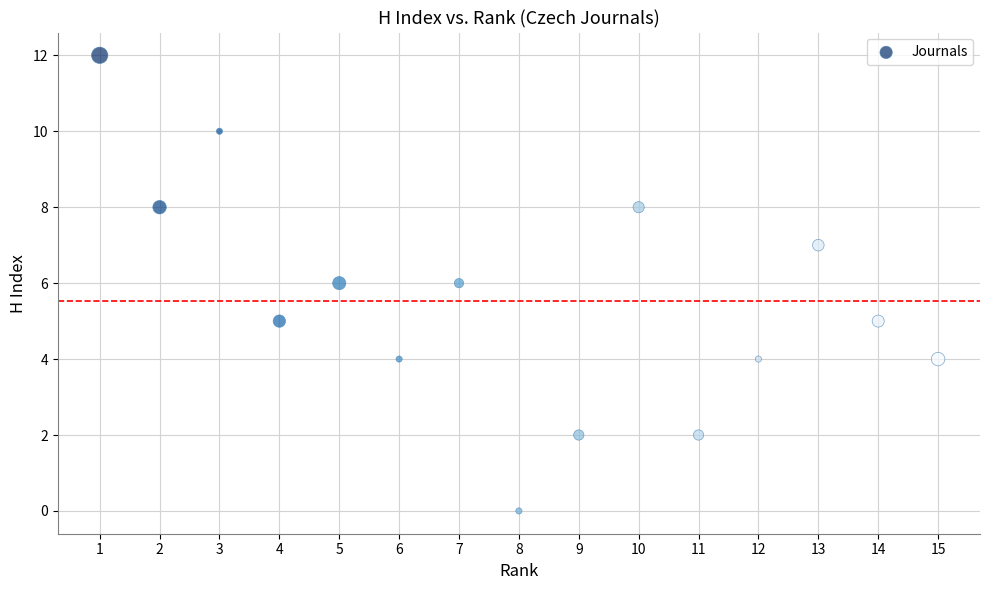

What is the range of X values (max minus min)?

14